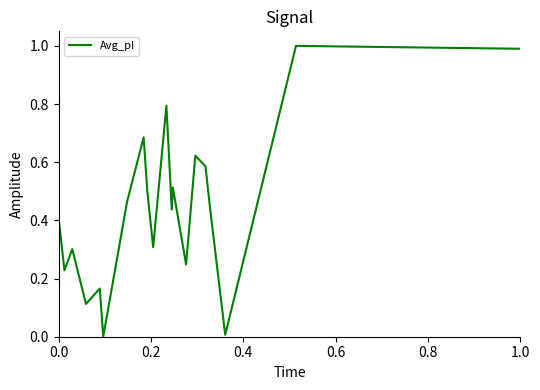

What is the difference between the maximum and minimum values?

1.0